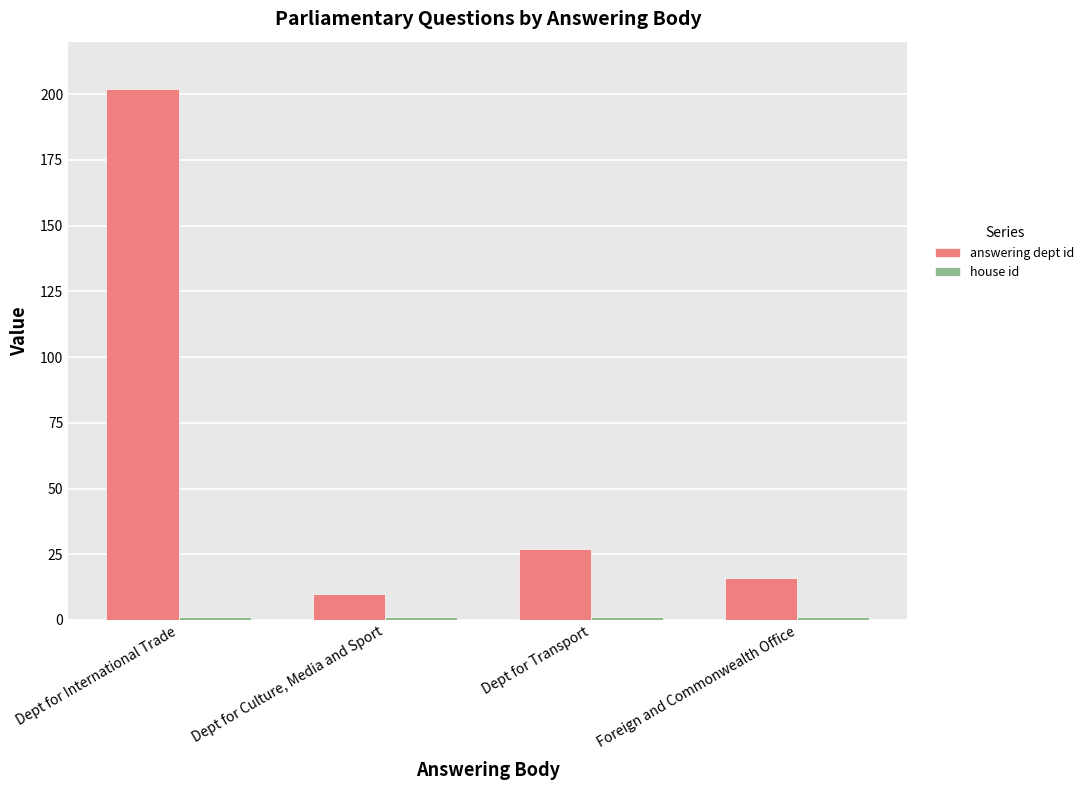

What is the sum of all answering dept id values?

255